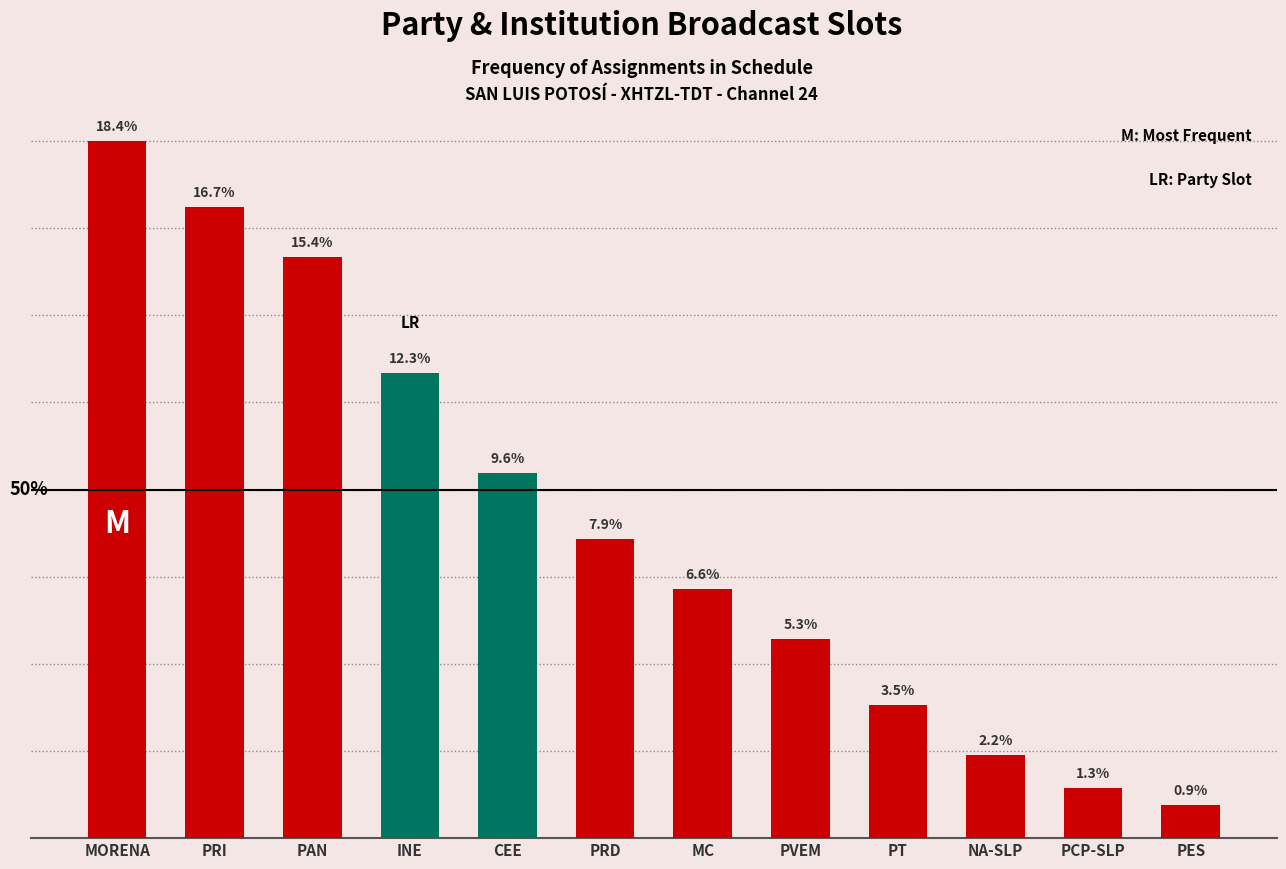

How many series are shown in this chart?

1